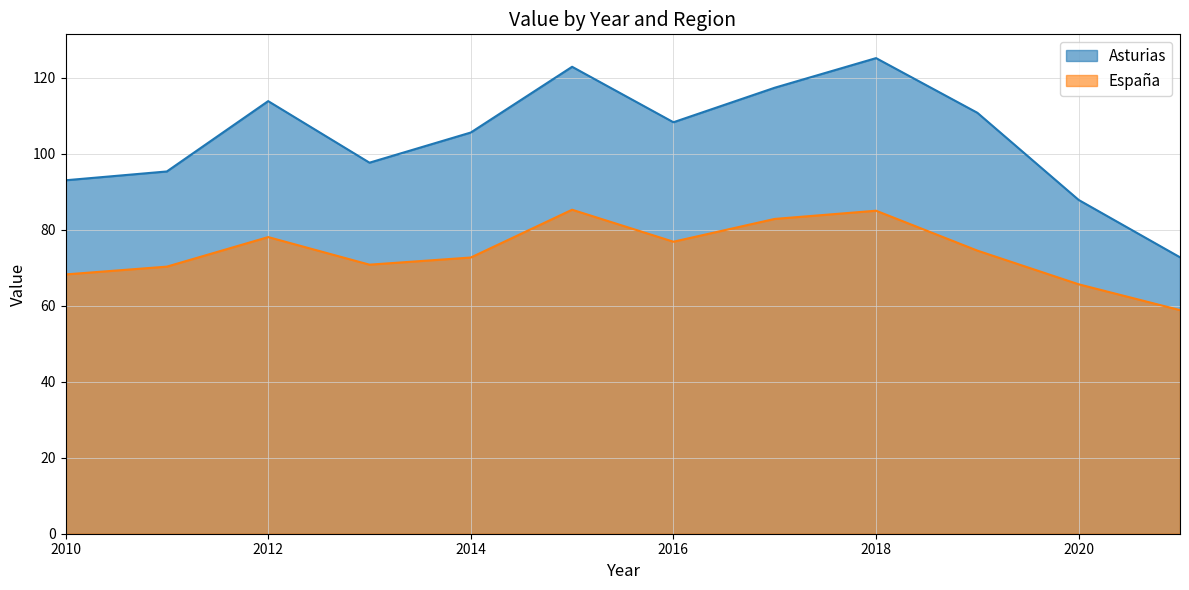

True or false: España and Asturias intersect in this chart.

False